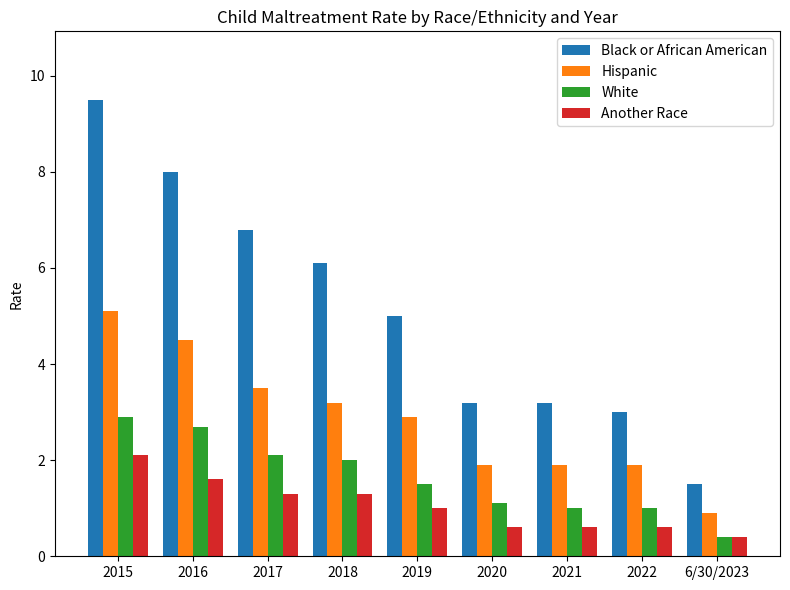

Which series changed the most between 2015 and 2019?

Black or African American